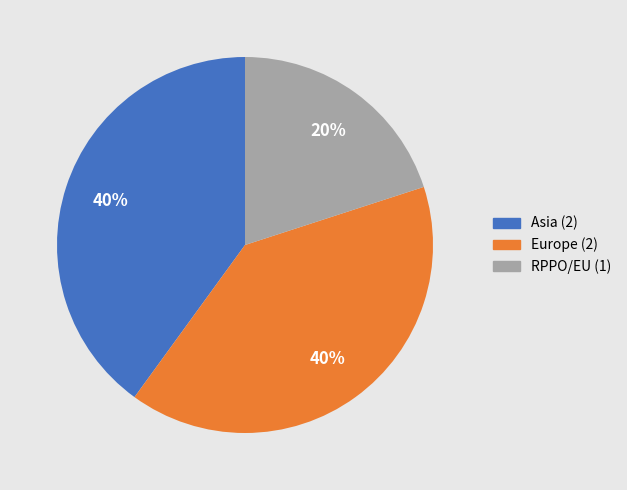

Is there any slice that represents more than half of the pie?

No